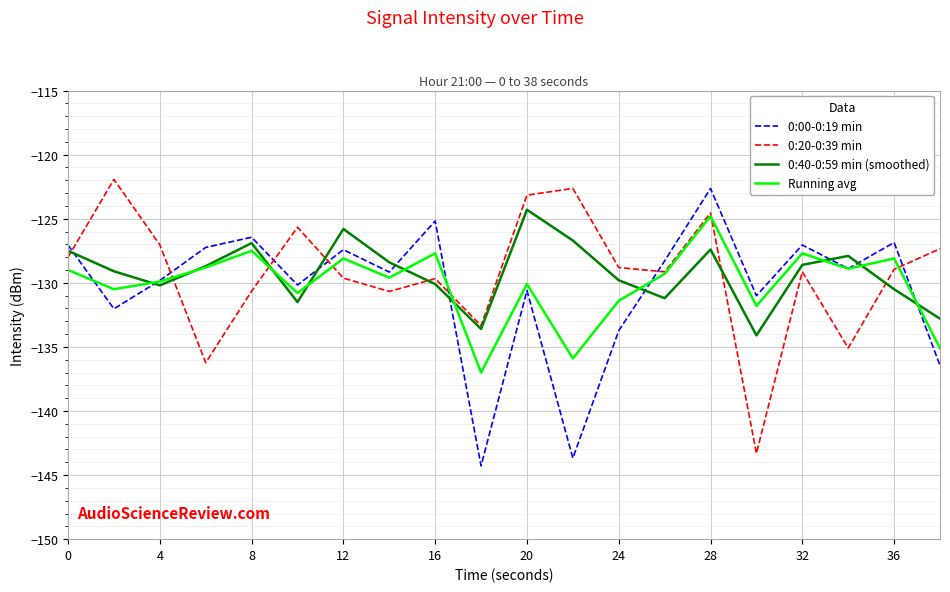

What is the maximum value shown in the chart?

-121.9